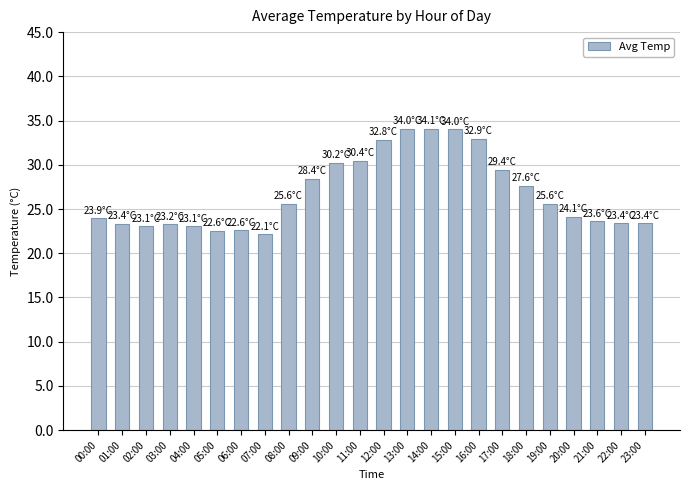

What is the sum of the values at 13:00 and 05:00?

56.6